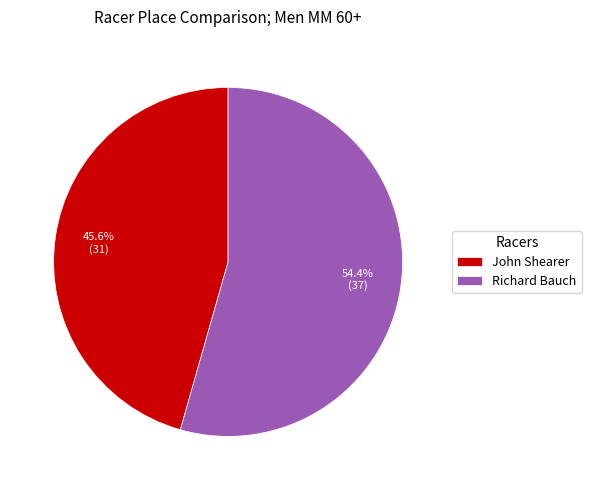

Which has a higher value, John Shearer or Richard Bauch?

Richard Bauch